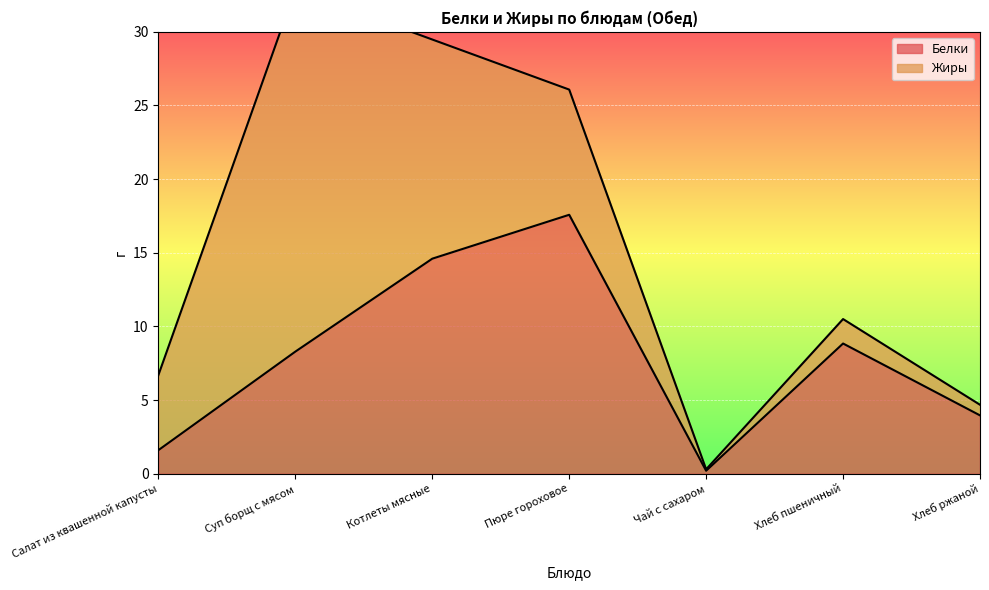

At which label is the value closest to 8?

Суп борщ с мясом